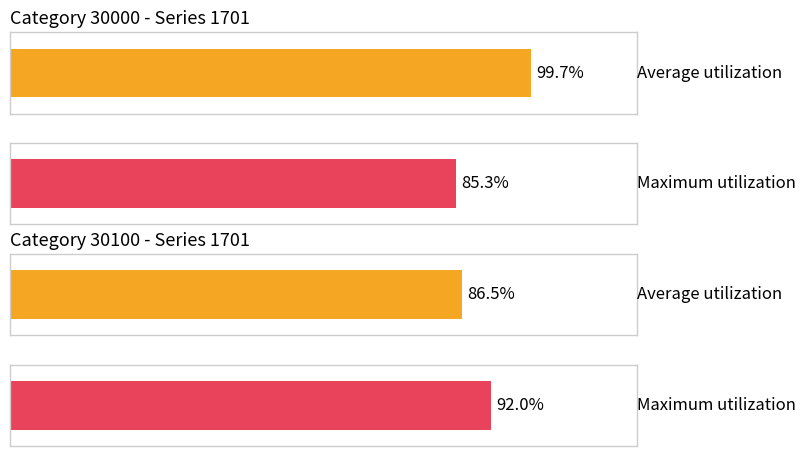

At which label does Average utilization first exceed 88?

30000